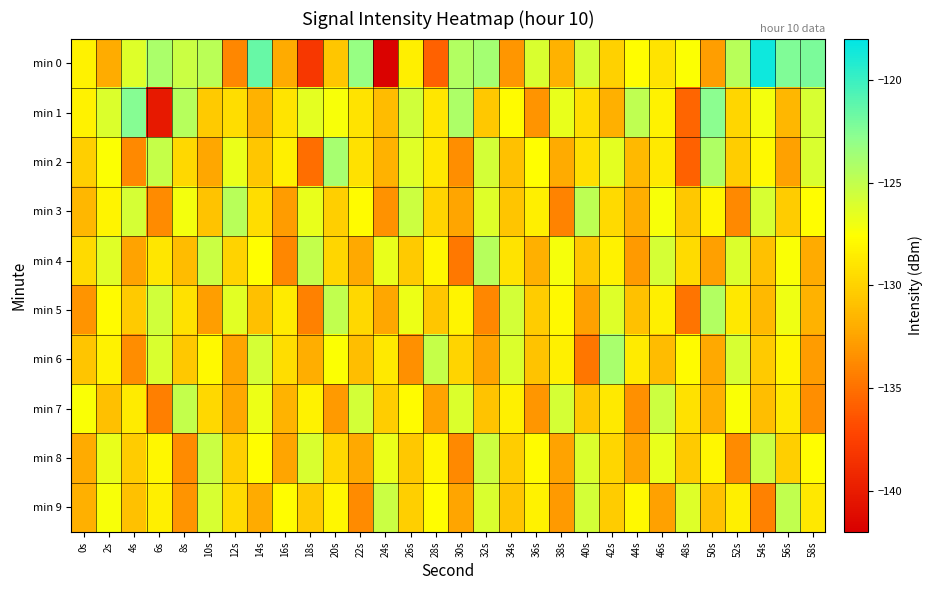

Which category has the lowest value across all series?

24s